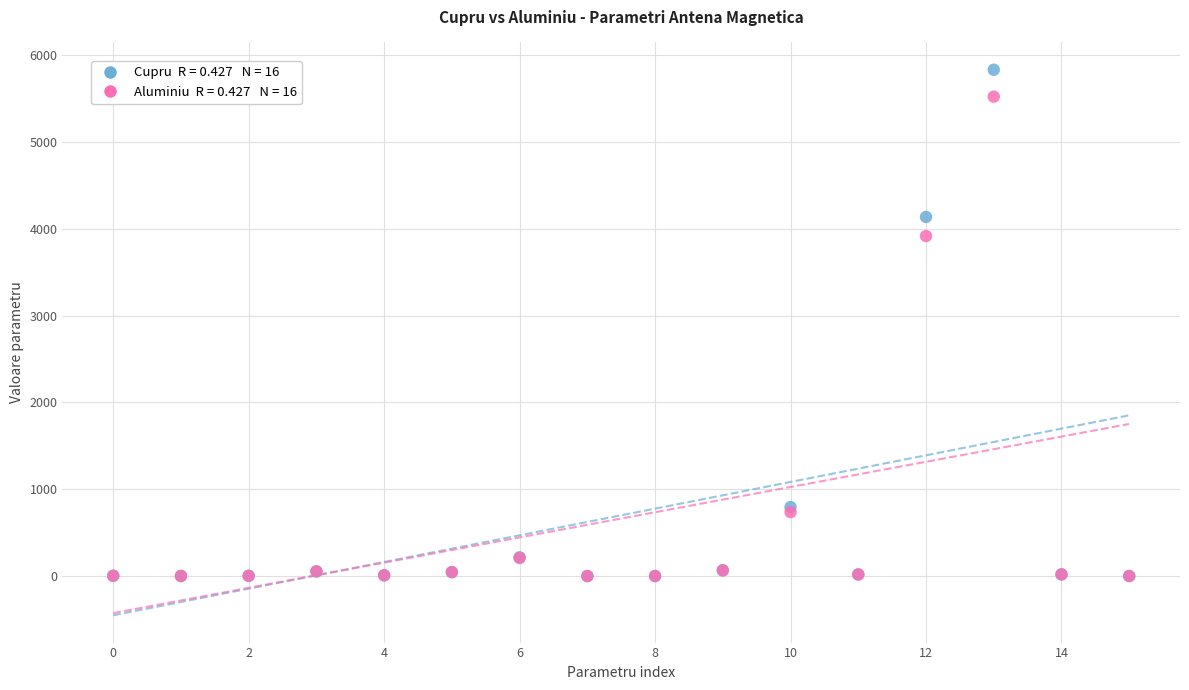

Across all series, what Y value is closest to 2915?

3915.7